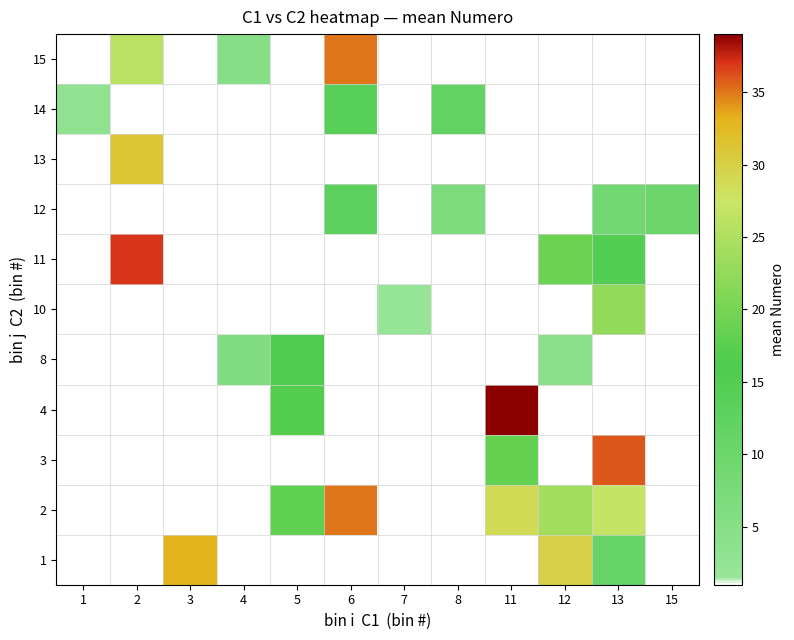

Rank the series at 12 from highest to lowest value.

1, 2, 3, 4, 8, 10, 11, 12, 13, 14, 15